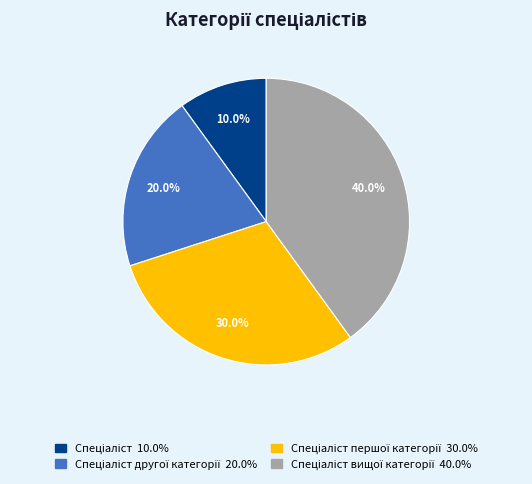

Is there a majority slice in this chart?

No